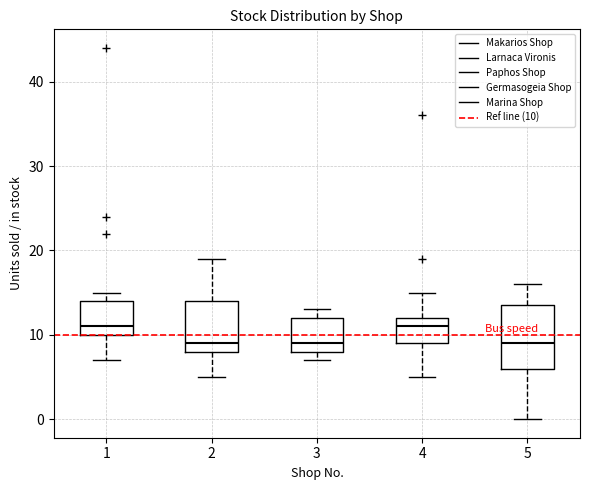

Reading left to right, transcribe this box plot: for each box, give where its median line is, the range the box spans, and where its two whiskers end, as read against the y-axis. The values are not printed on the chart, so give them approximately, as read against the axis.

1: median 11, box 10 to 14, whiskers 7 to 15
2: median 9, box 8 to 14, whiskers 5 to 19
3: median 9, box 8 to 12, whiskers 7 to 13
4: median 11, box 9 to 12, whiskers 5 to 15
5: median 9, box 6 to 14, whiskers 0 to 16